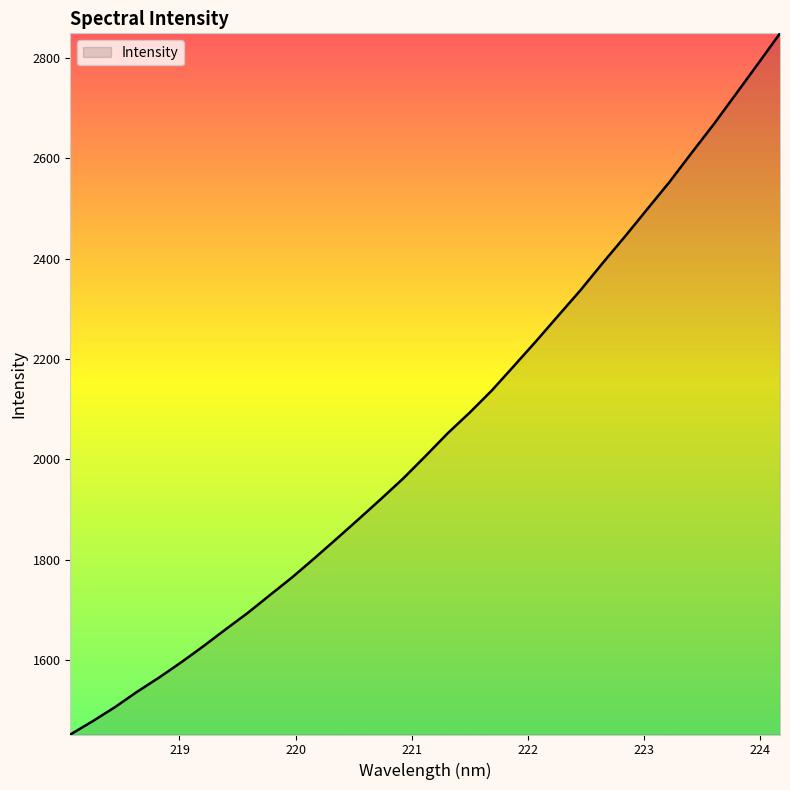

What is the difference between the maximum and minimum values?

1397.5